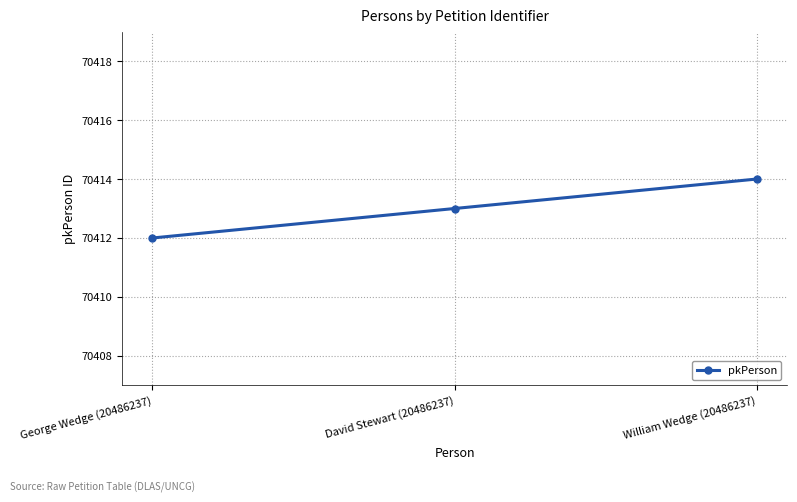

What is the value of the 2nd point from the left?

70413